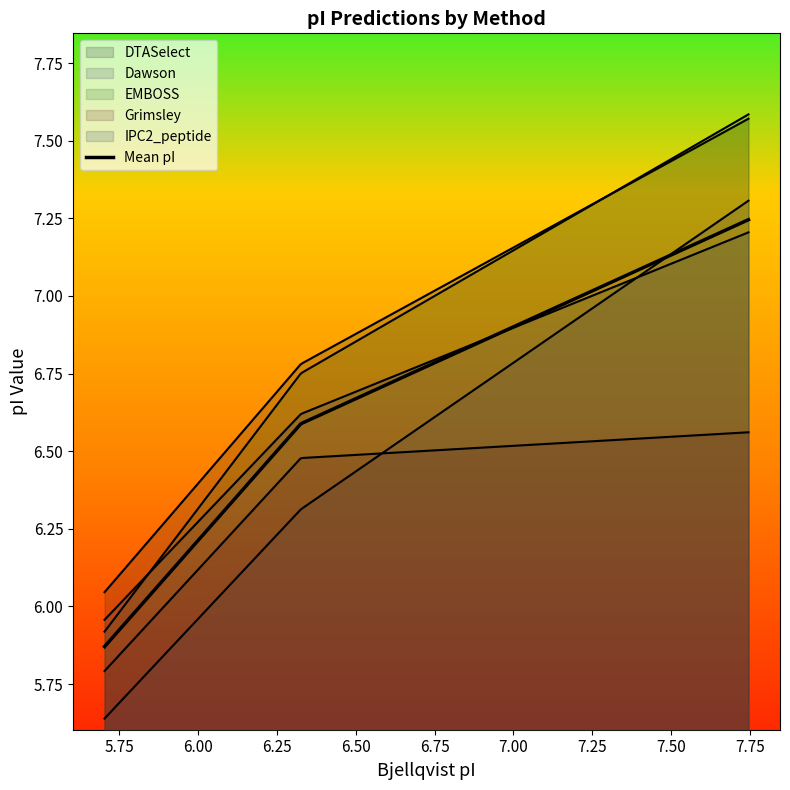

What is the maximum value shown in the chart?

7.6